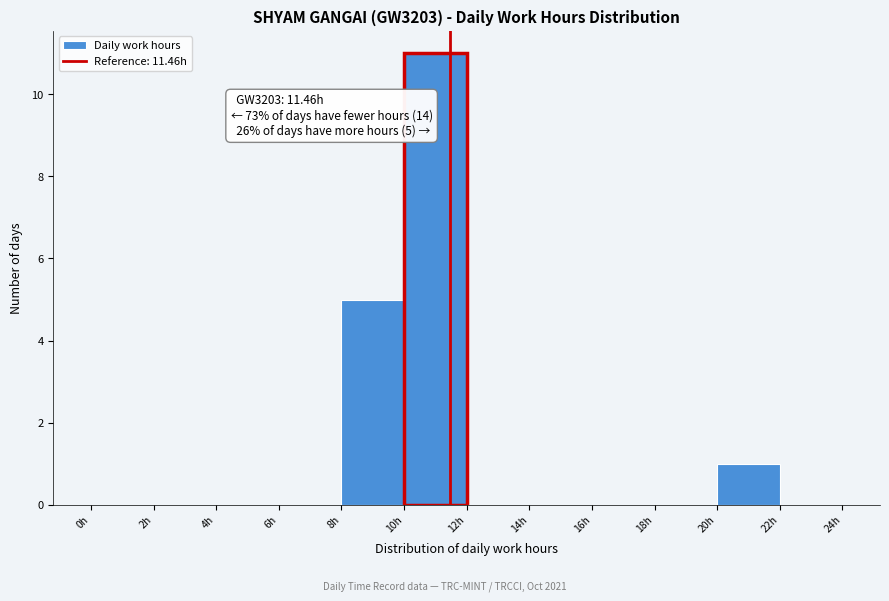

Over which range of the x-axis is the bar tallest?

10 to 12